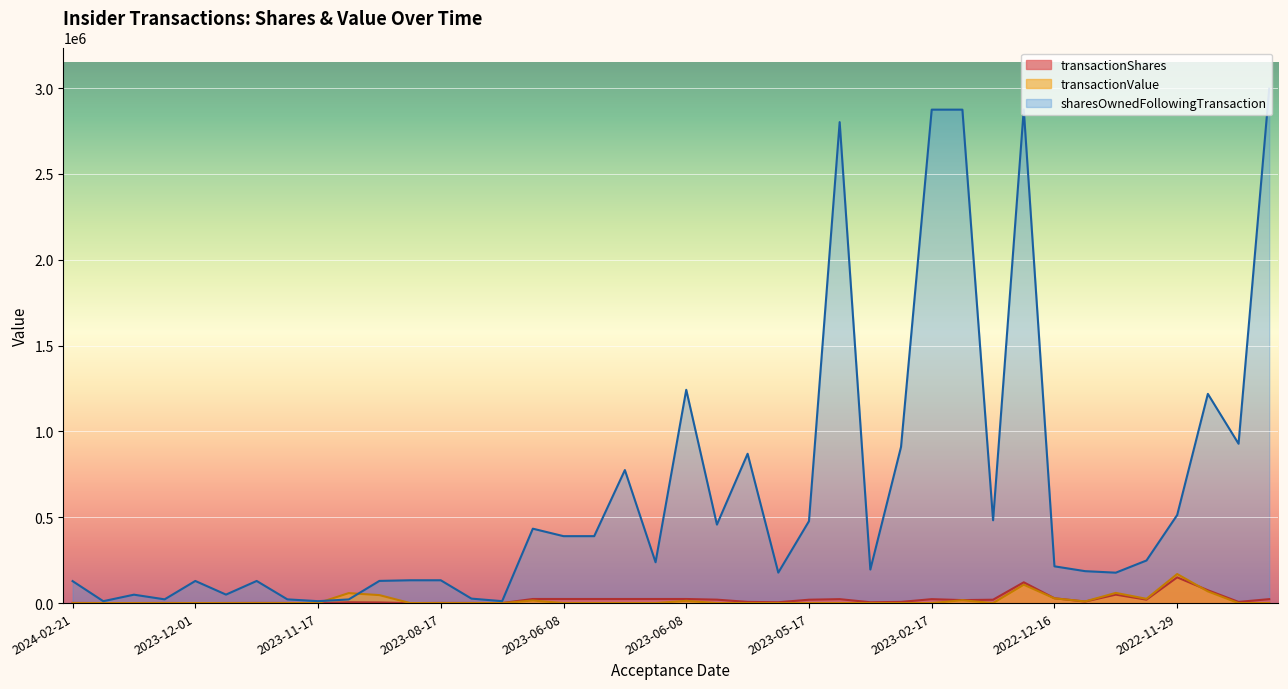

Rank the series by their maximum value, from highest to lowest.

sharesOwnedFollowingTransaction, transactionValue, transactionShares